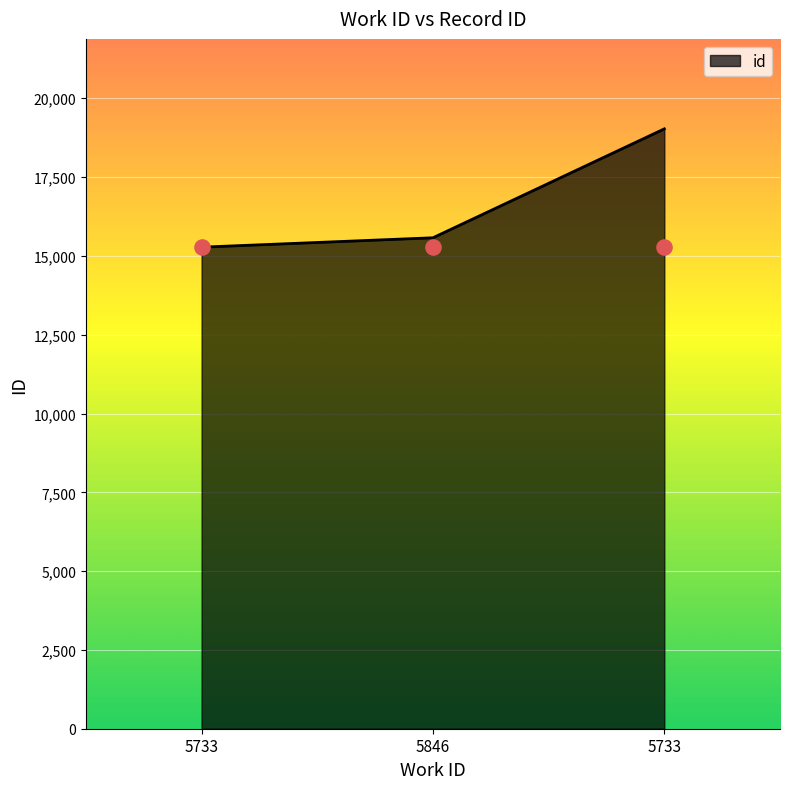

What is the change in value from 5846 to 5733?

+3455